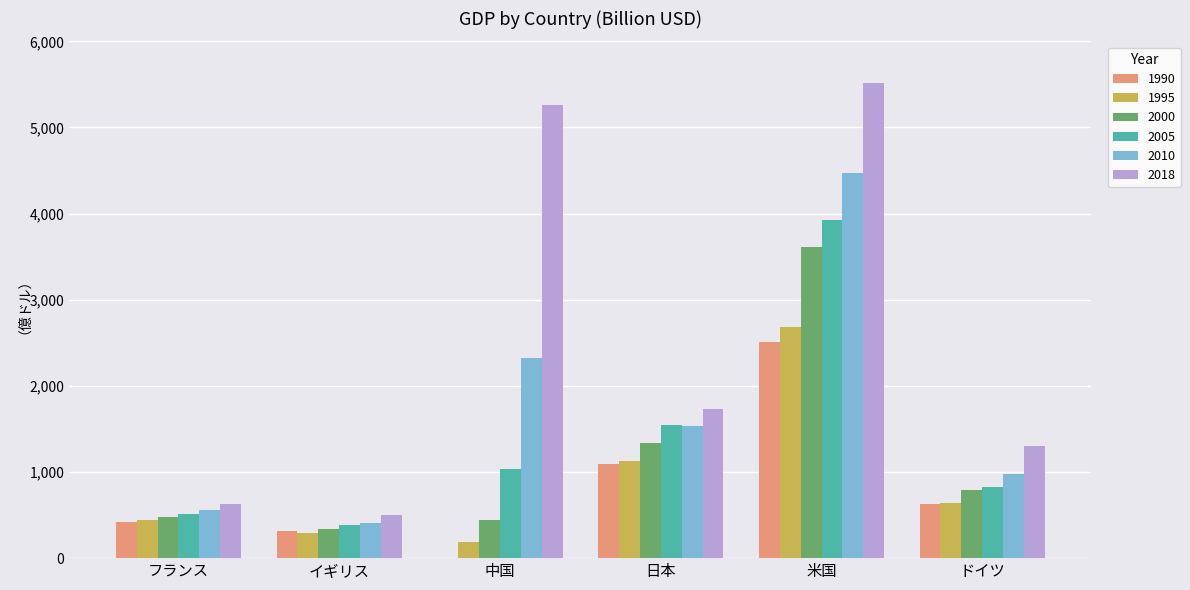

Which category has the highest value in the 1995 series?

米国